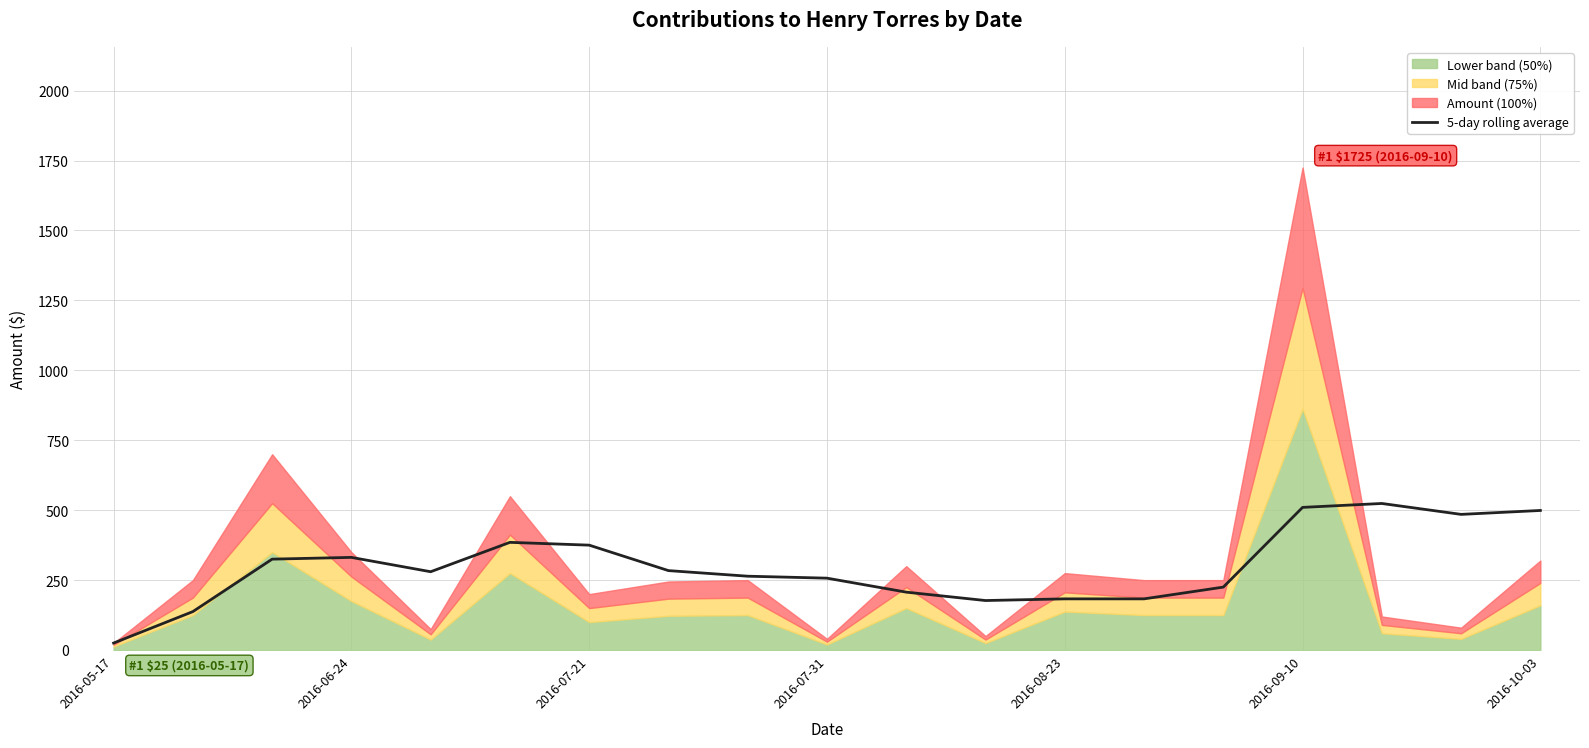

What is the minimum value shown in the chart?

25.0